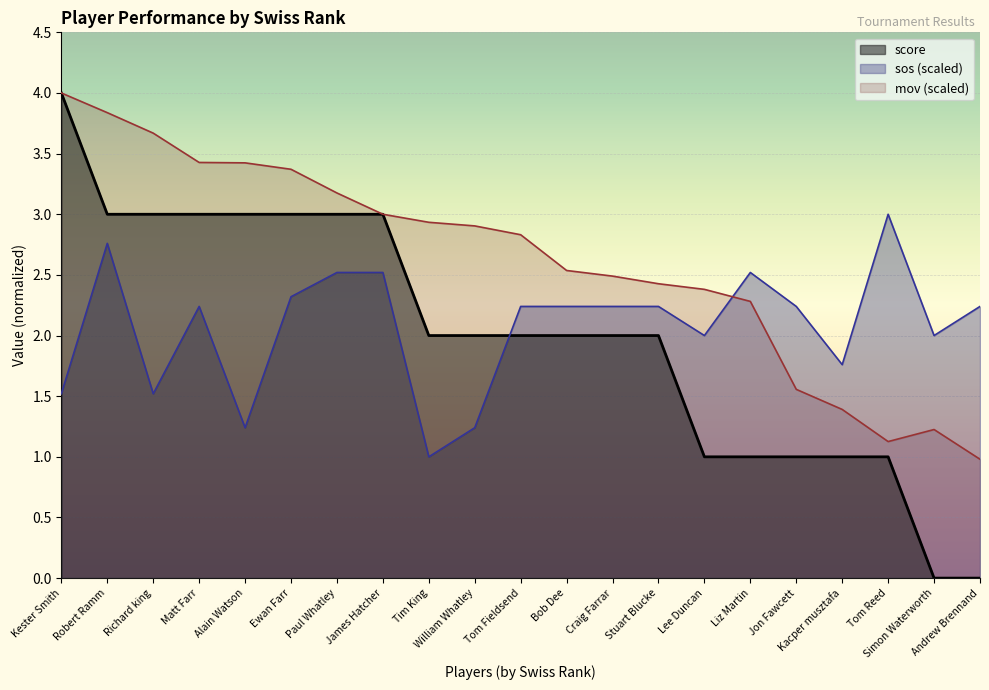

List the series in order of their peak value, lowest first.

sos, score, mov_norm